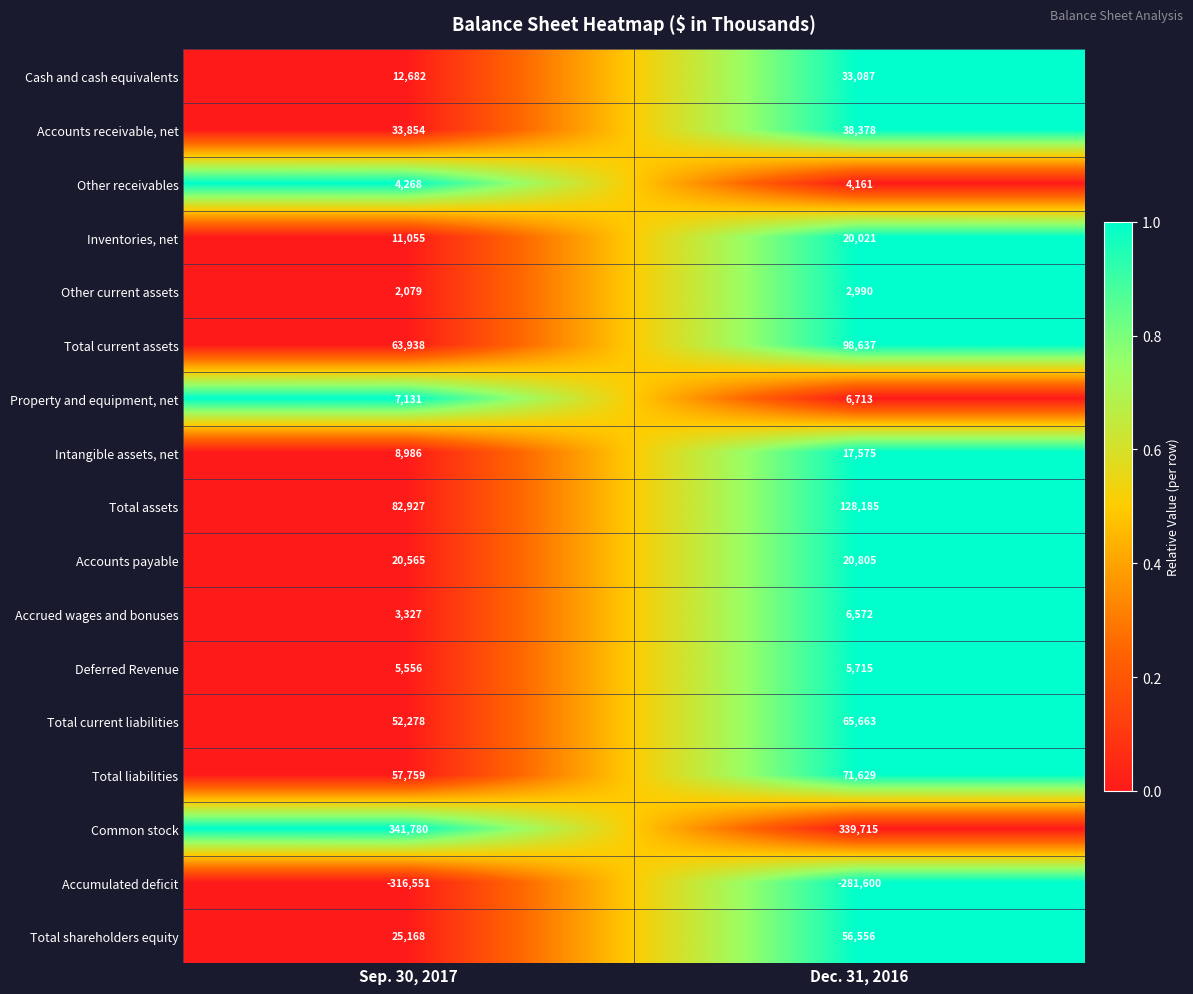

Rank the series at Dec. 31, 2016 from highest to lowest value.

Common stock, Total assets, Total current assets, Total liabilities, Total current liabilities, Total shareholders equity, Accounts receivable, net, Cash and cash equivalents, Accounts payable, Inventories, net, Intangible assets, net, Property and equipment, net, Accrued wages and bonuses, Deferred Revenue, Other receivables, Other current assets, Accumulated deficit